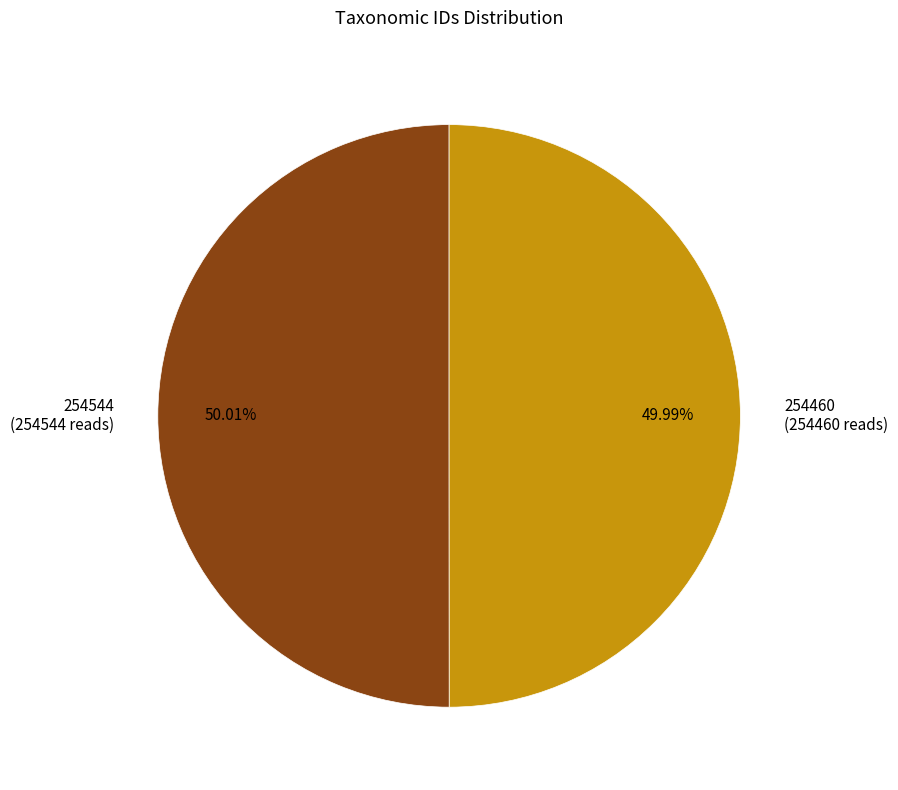

To the nearest percent, what portion does 254544 represent?

50%